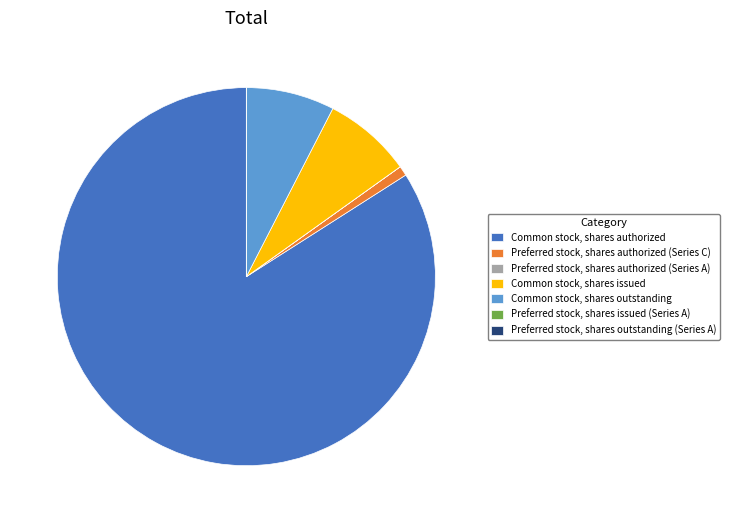

Approximately how many times larger is the value at Common stock, shares outstanding compared to Common stock, shares issued?

1.0